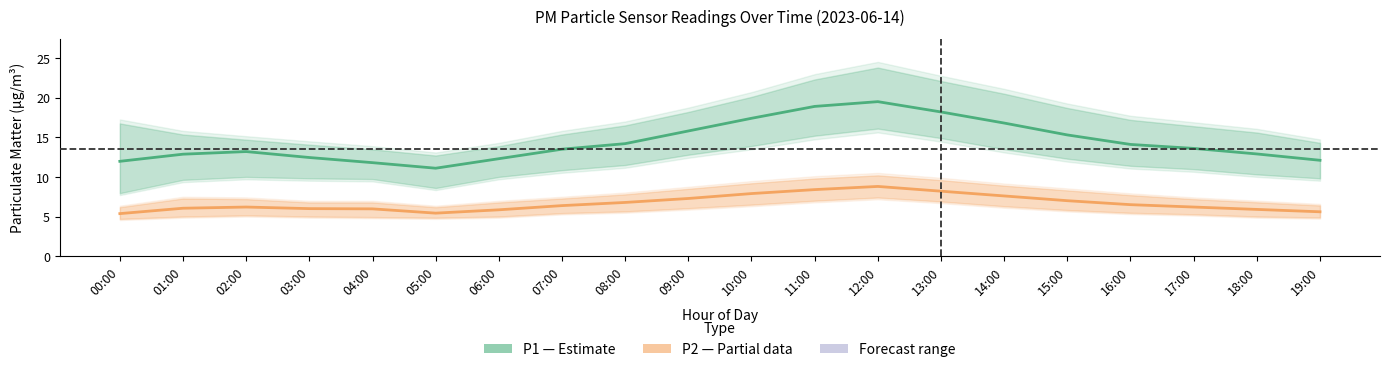

Rank the series at 17:00 from highest to lowest value.

P1 (PM10), P2 (PM2.5)